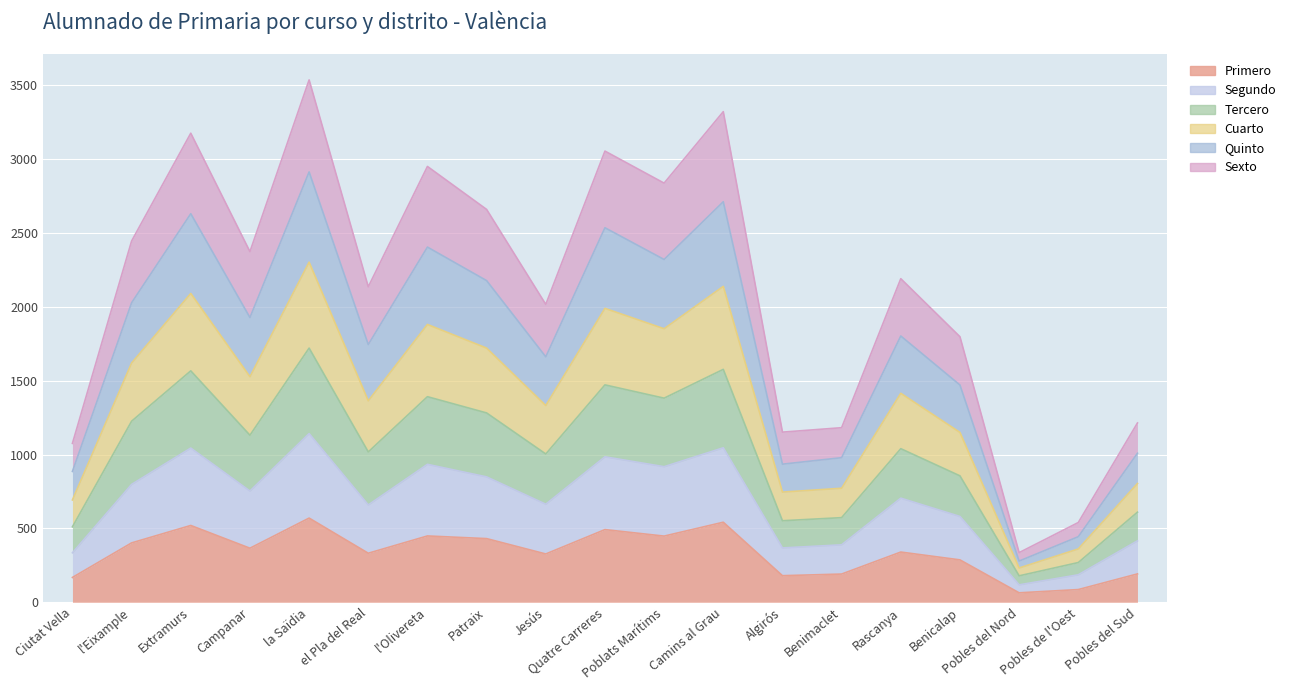

How many lines are shown in the chart?

6